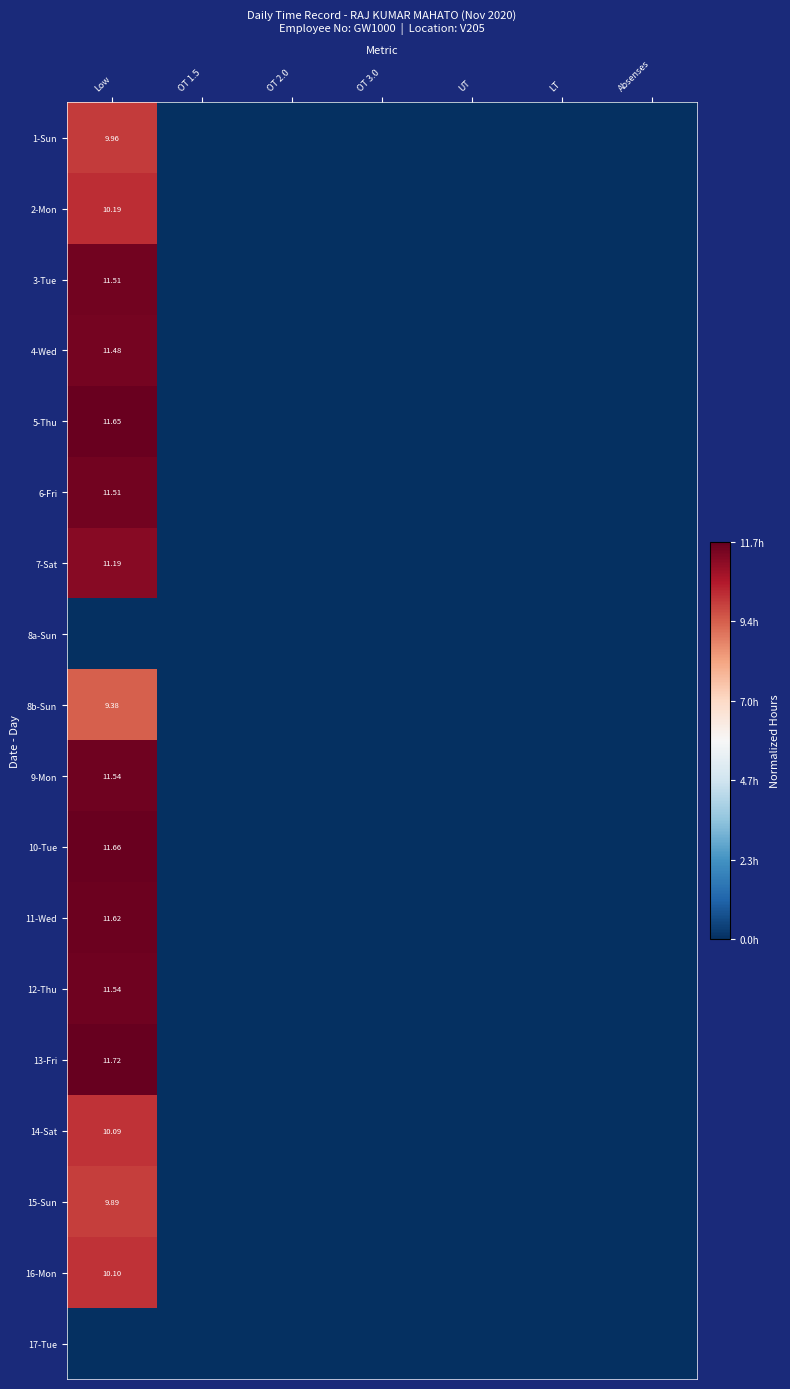

How many categories are shown in the chart?

7